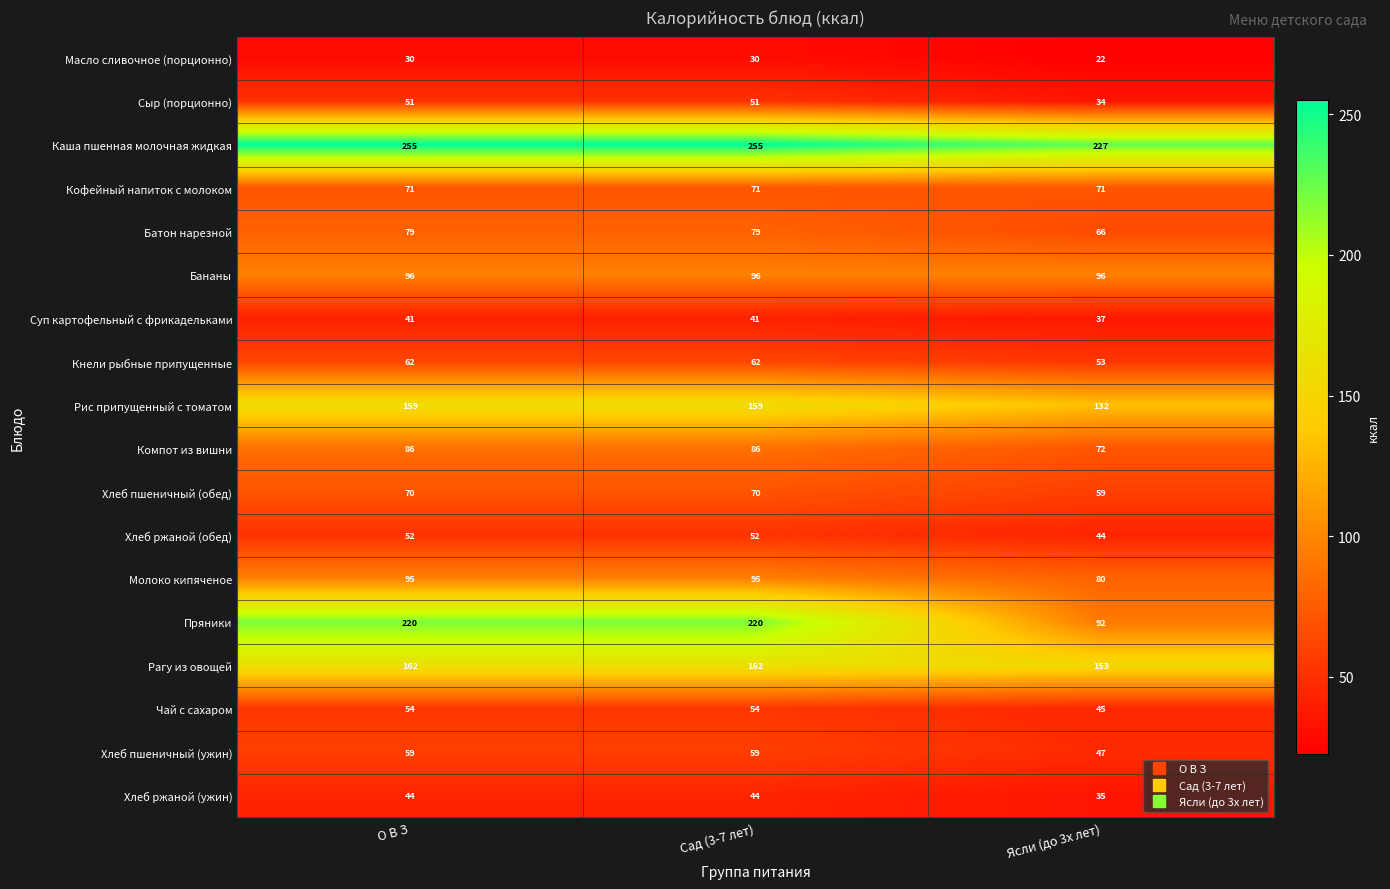

What is the greatest value displayed?

255